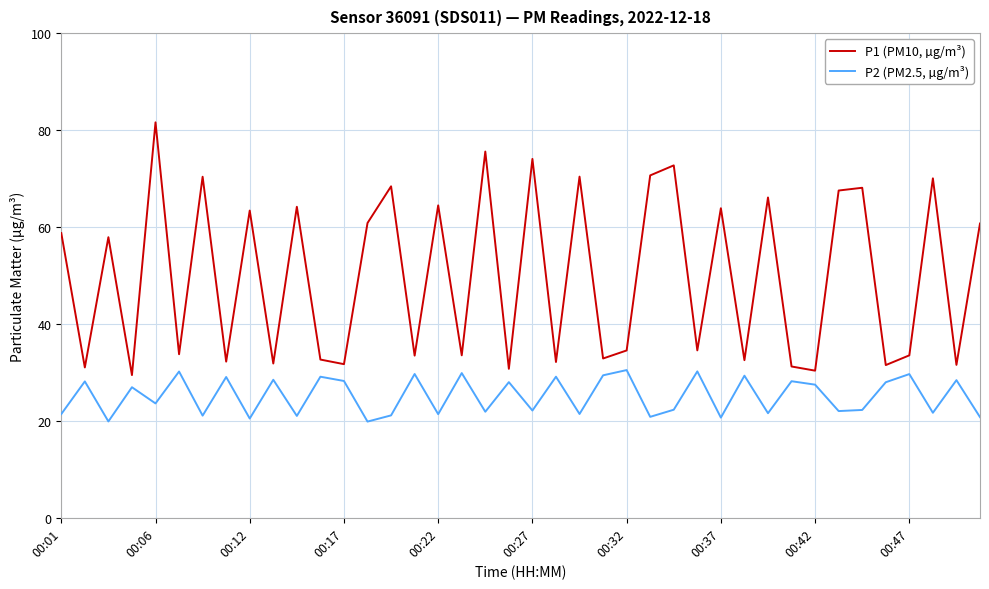

What are all the series names shown in the legend?

P1 (PM10, µg/m³), P2 (PM2.5, µg/m³)